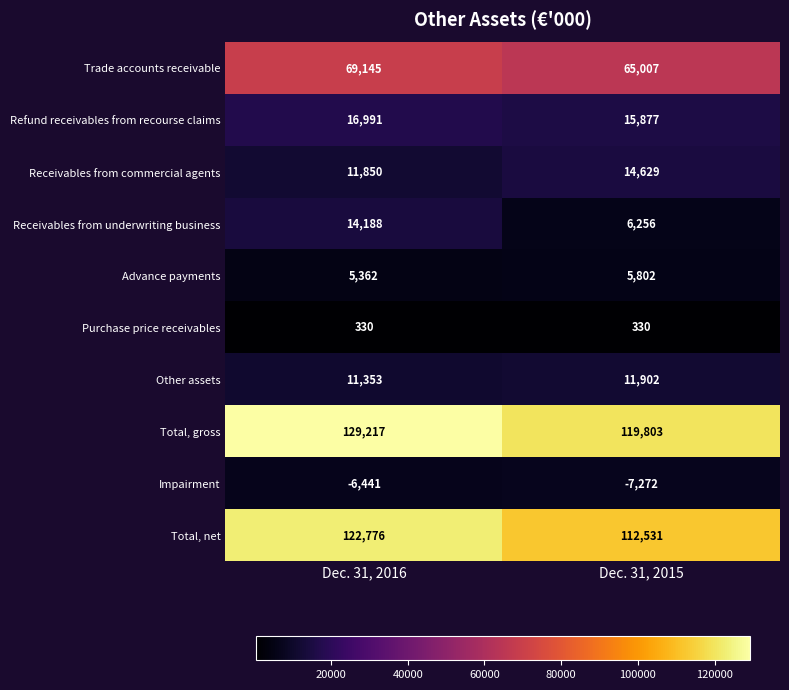

At how many categories does at least one series exceed 56701?

2